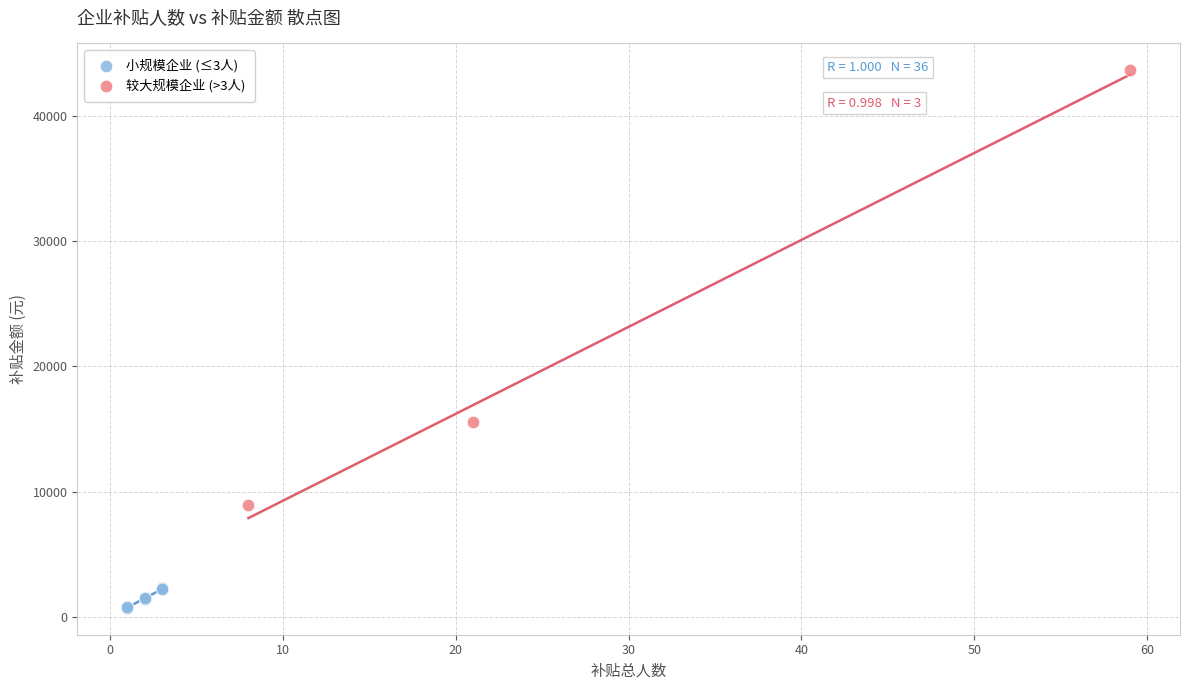

Which series contains the lowest Y value?

小规模企业 (≤3人)